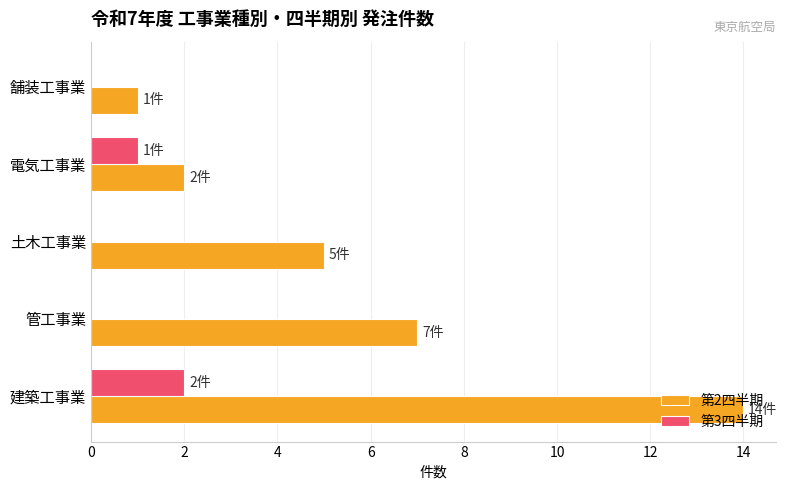

At which category is the sum across all series the highest?

建築工事業